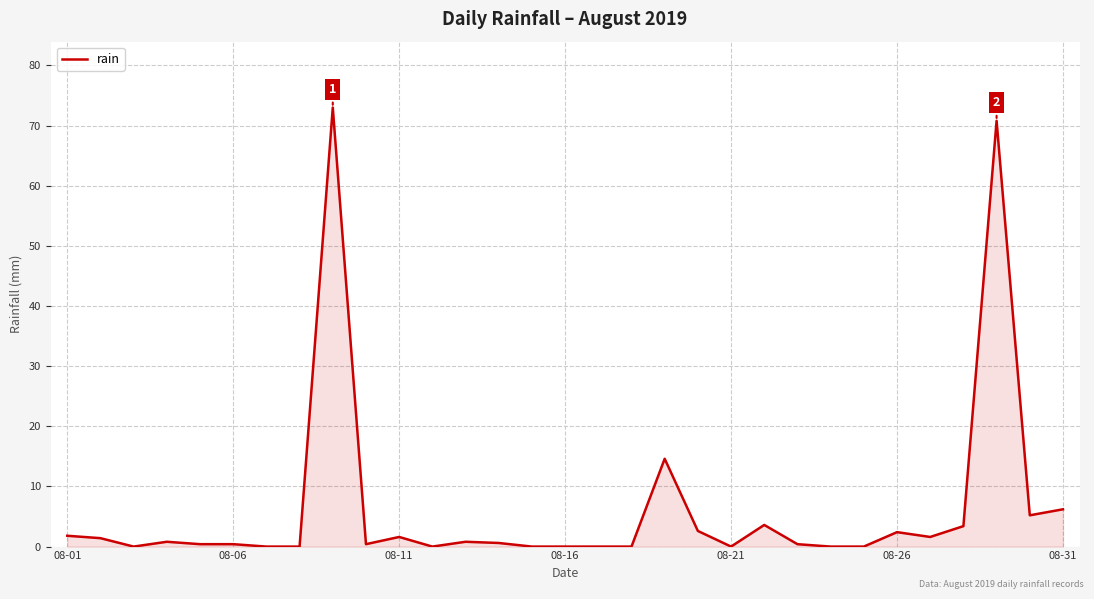

What is the difference between the maximum and minimum values?

73.0